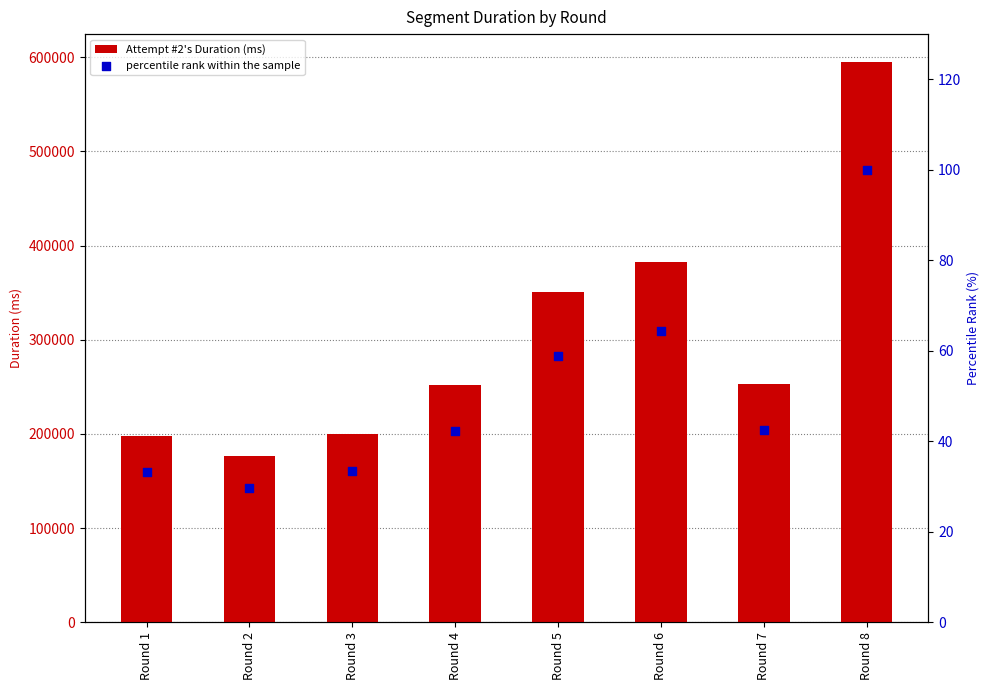

Which series contains the lowest Y value?

percentile rank within the sample